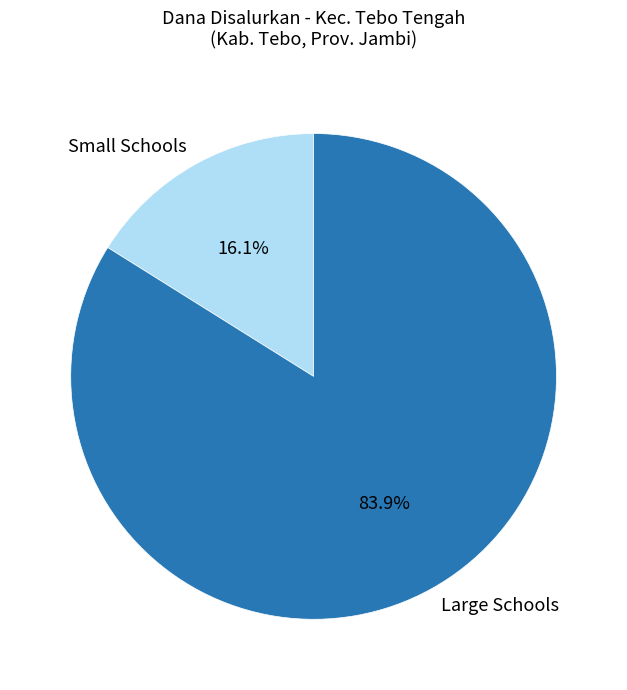

Is there a majority slice in this chart?

Yes